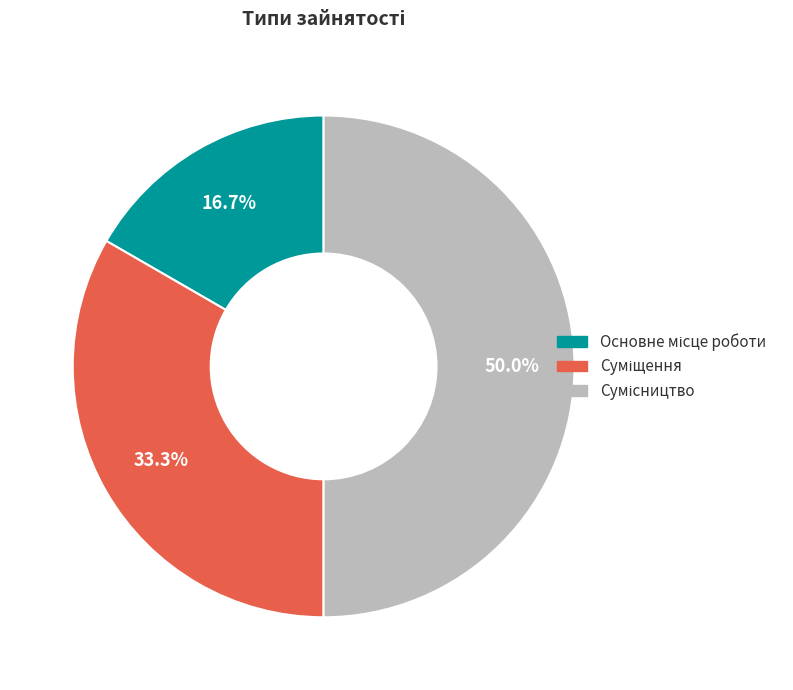

To the nearest percent, what percentage of the pie is Сумісництво?

50%